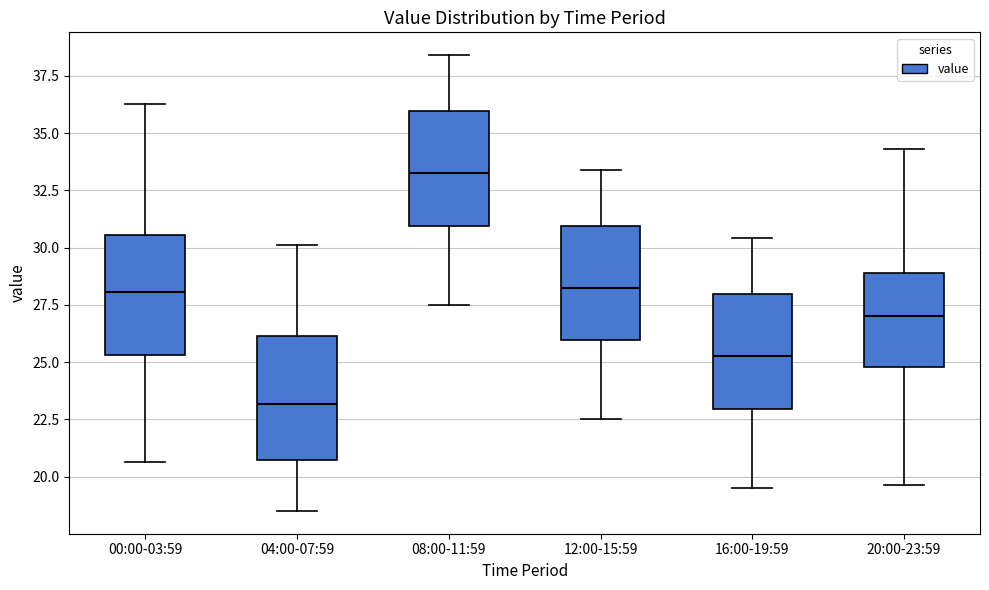

Reading left to right, transcribe this box plot: for each box, give where its median line is, the range the box spans, and where its two whiskers end, as read against the y-axis. The values are not printed on the chart, so give them approximately, as read against the axis.

00:00-03:59: median 28.0, box 25.5 to 30.5, whiskers 20.5 to 36.5
04:00-07:59: median 23.0, box 20.5 to 26.0, whiskers 18.5 to 30.0
08:00-11:59: median 33.5, box 31.0 to 36.0, whiskers 27.5 to 38.5
12:00-15:59: median 28.5, box 26.0 to 31.0, whiskers 22.5 to 33.5
16:00-19:59: median 25.5, box 23.0 to 28.0, whiskers 19.5 to 30.5
20:00-23:59: median 27.0, box 25.0 to 29.0, whiskers 19.5 to 34.5